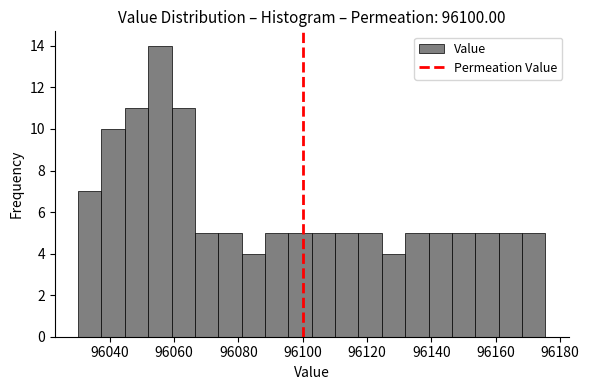

Read against the x-axis, roughly where is the centre of the tallest bar?

96056